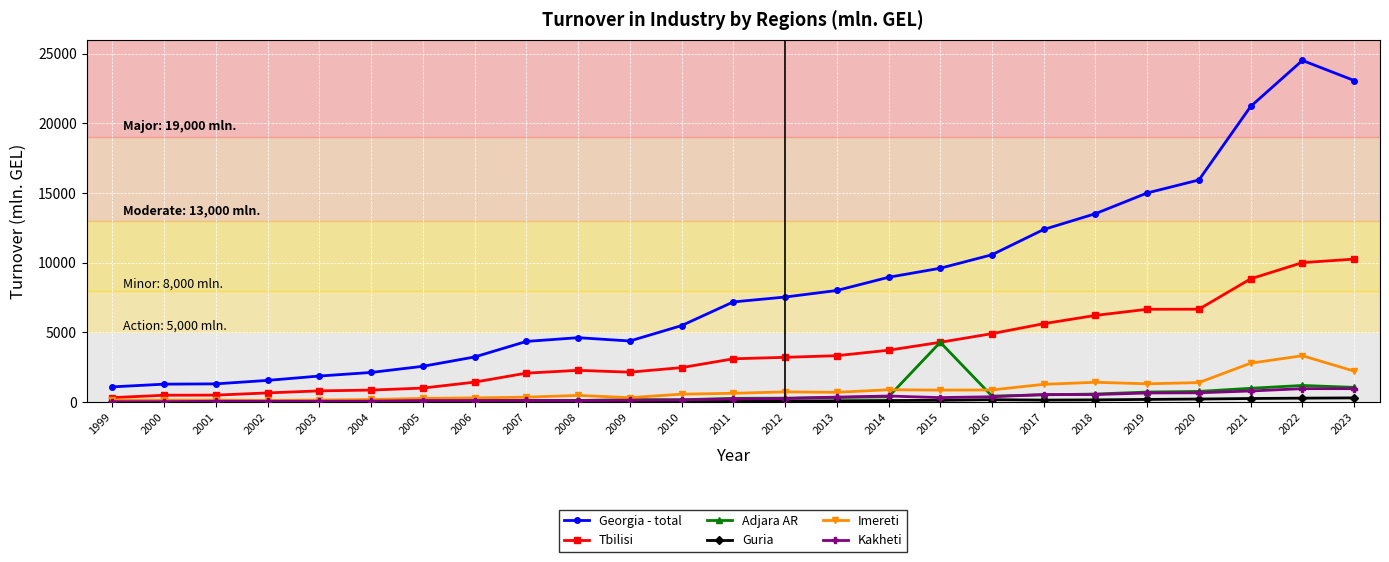

True or false: Kakheti has a value of 104.6 at 2008.

True